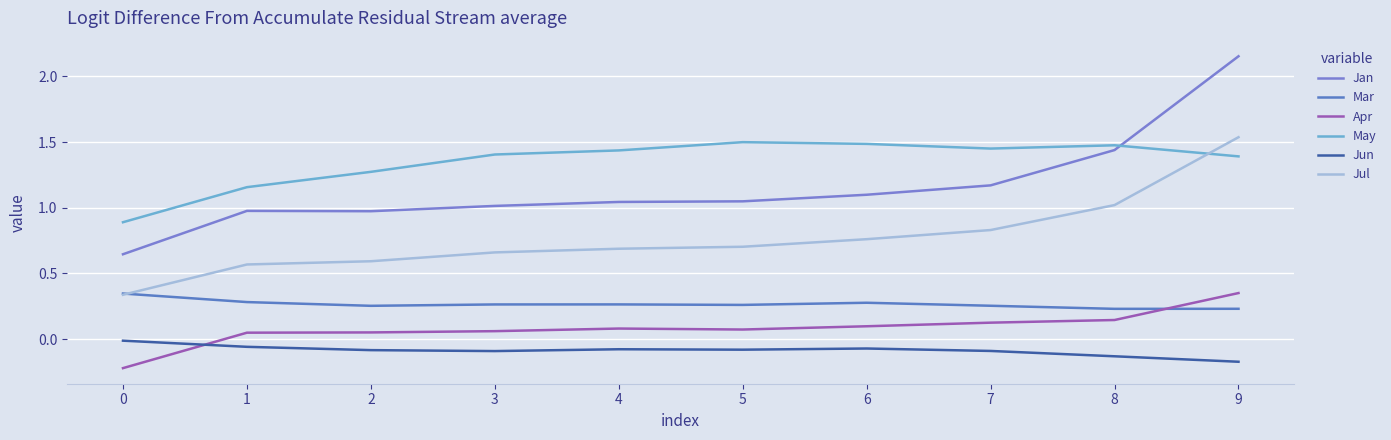

What are all the series names shown in the legend?

Jan, Mar, Apr, May, Jun, Jul